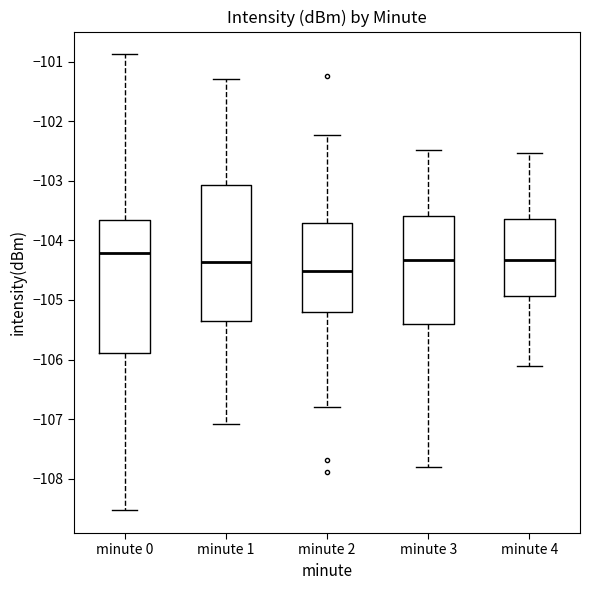

Where does the upper whisker of the box for minute 1 end on the y-axis? The values are not printed on the chart, so give them approximately, as read against the axis.

-101.3